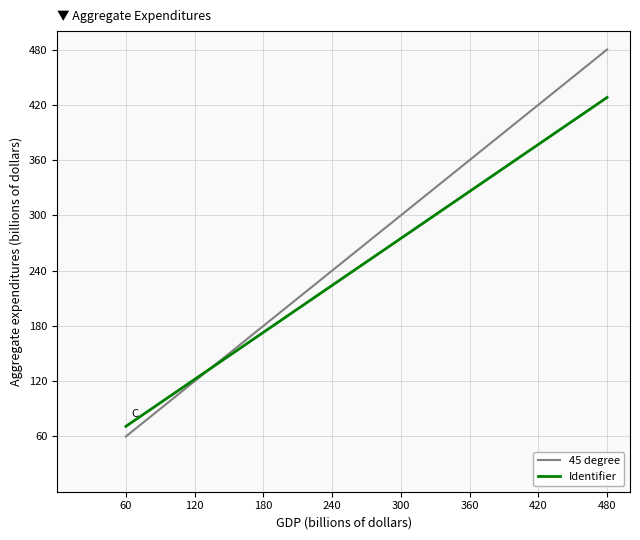

What is the average value of the Identifier series?

137.6